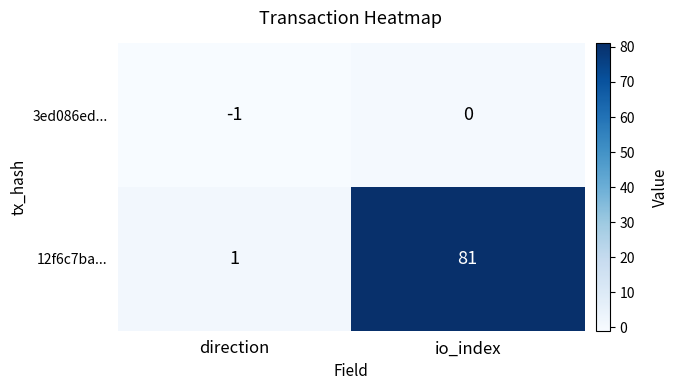

Which series has the largest range (max minus min)?

12f6c7ba...